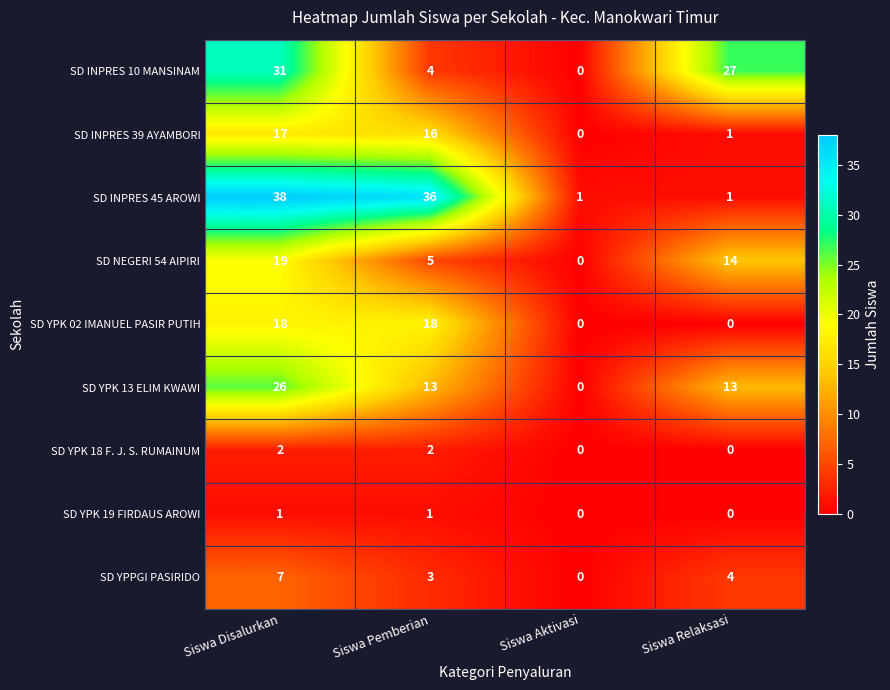

The value of SD YPPGI PASIRIDO at Siswa Disalurkan is 4. True or false?

False